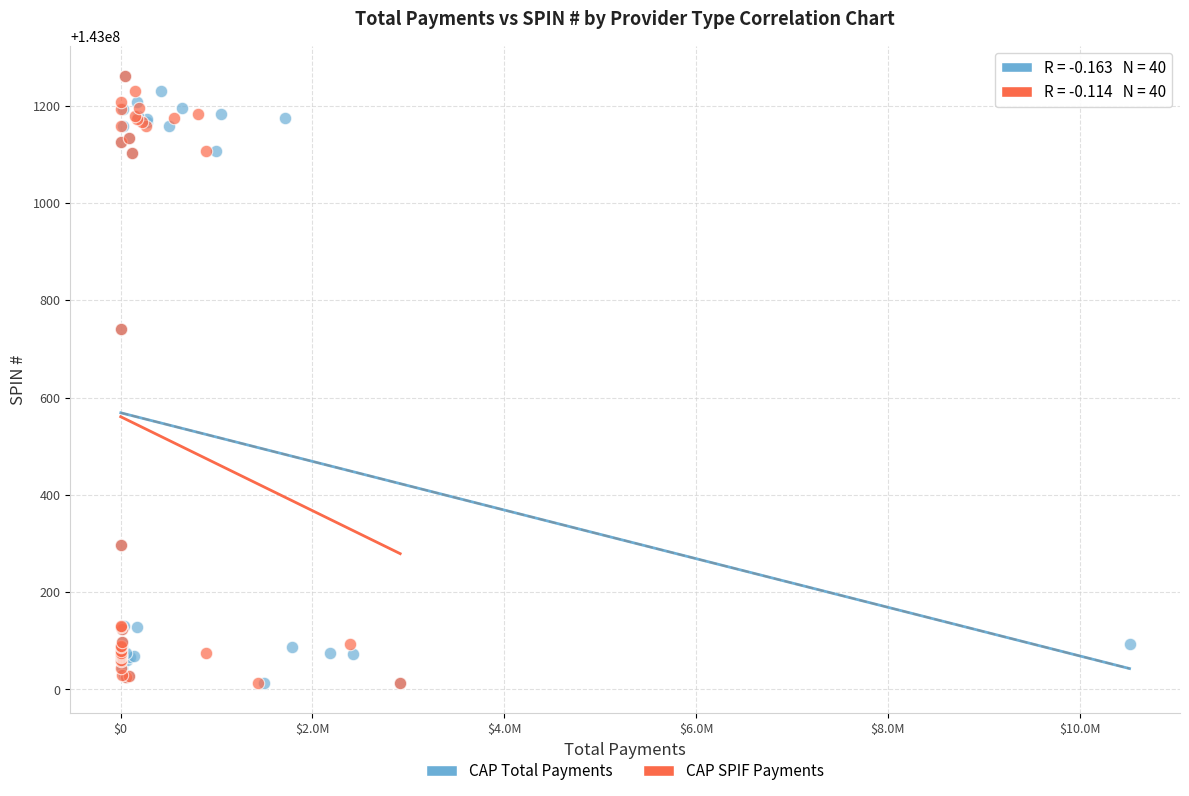

What are all the series names shown in the legend?

CAP Total Payments, CAP SPIF Payments